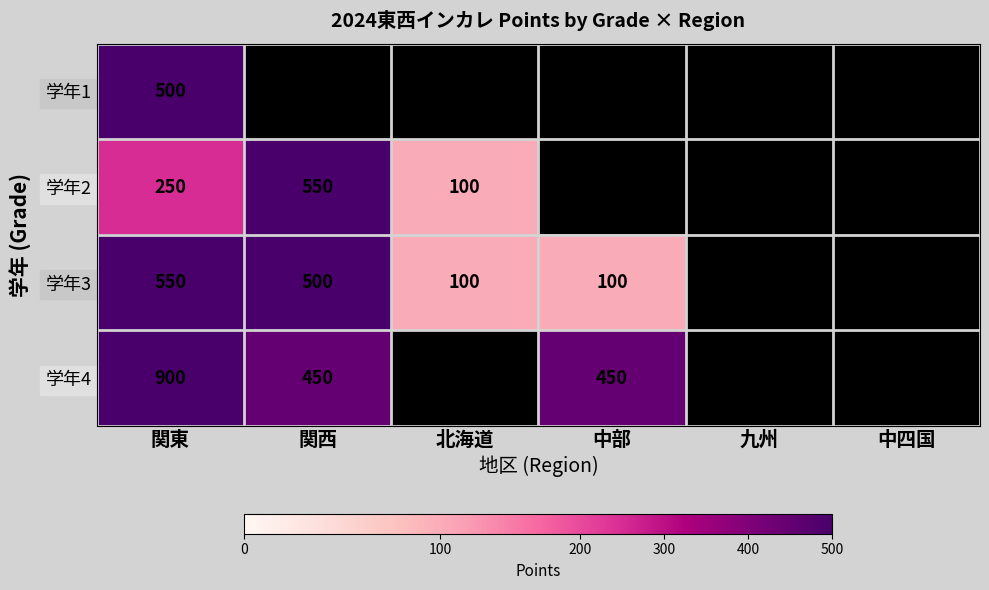

What is the difference between the 学年4 values at 中部 and 関東?

450